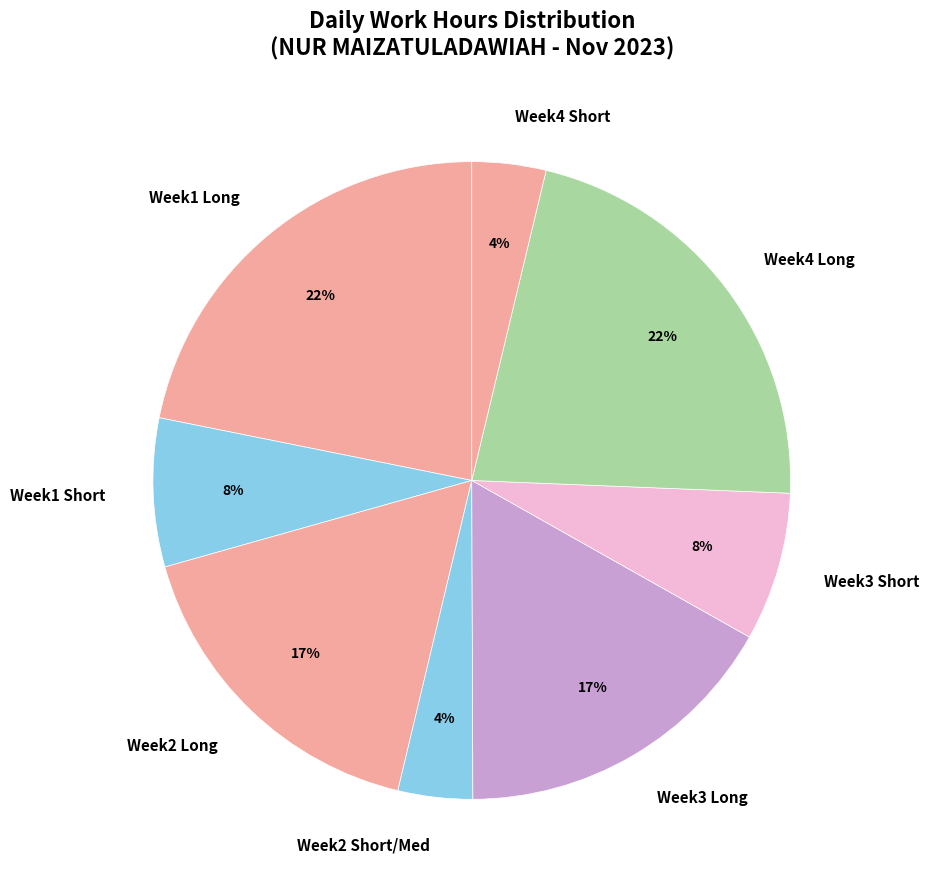

Is the sum of Week1 Long and Week3 Long greater than half?

No